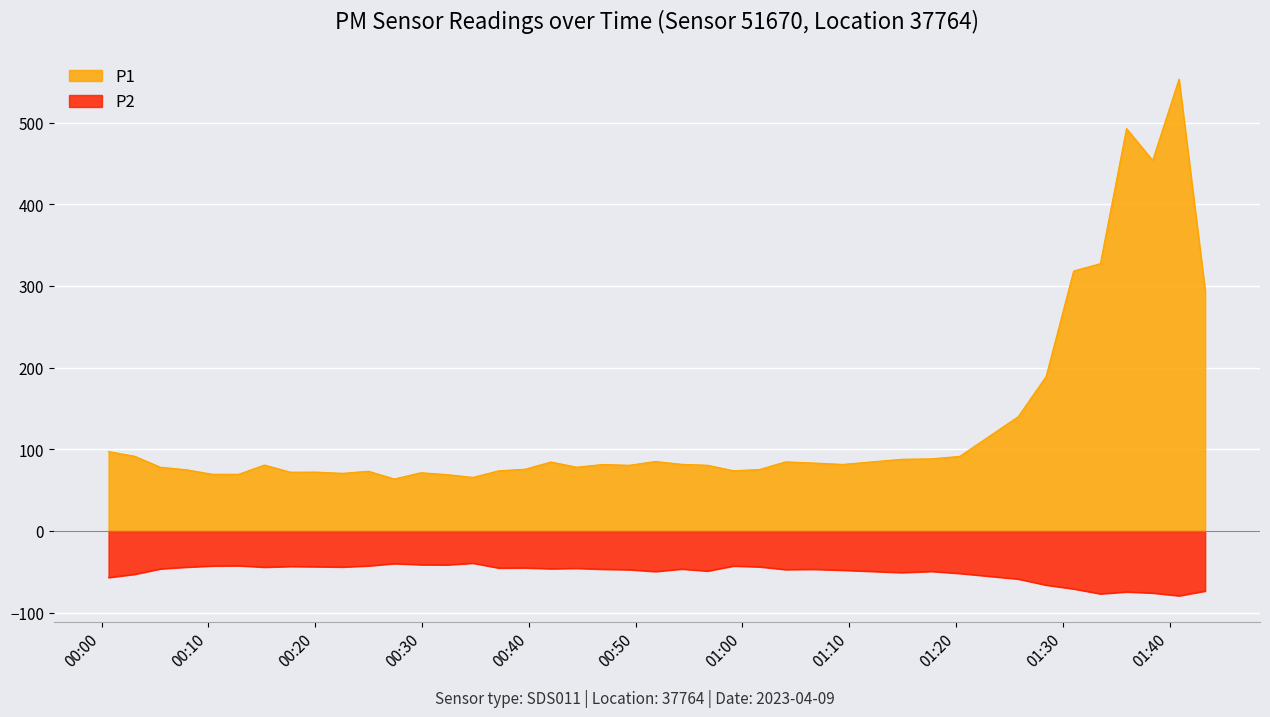

True or false: P2 and P1 intersect in this chart.

False